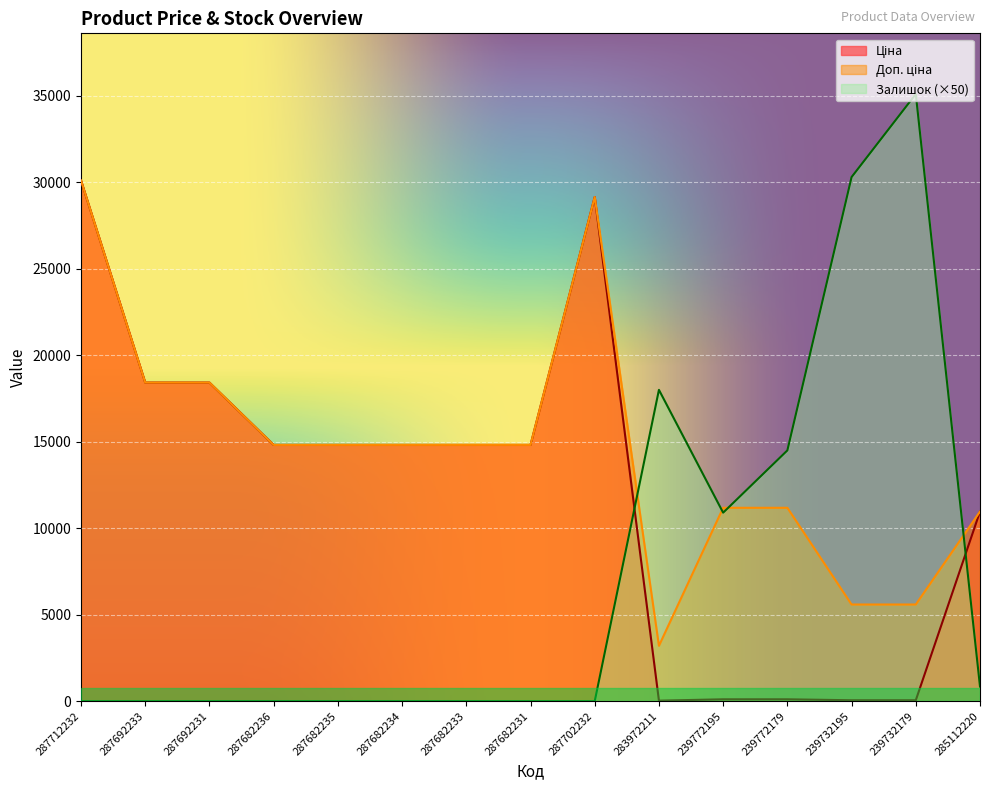

What is the maximum value shown in the chart?

35100.0